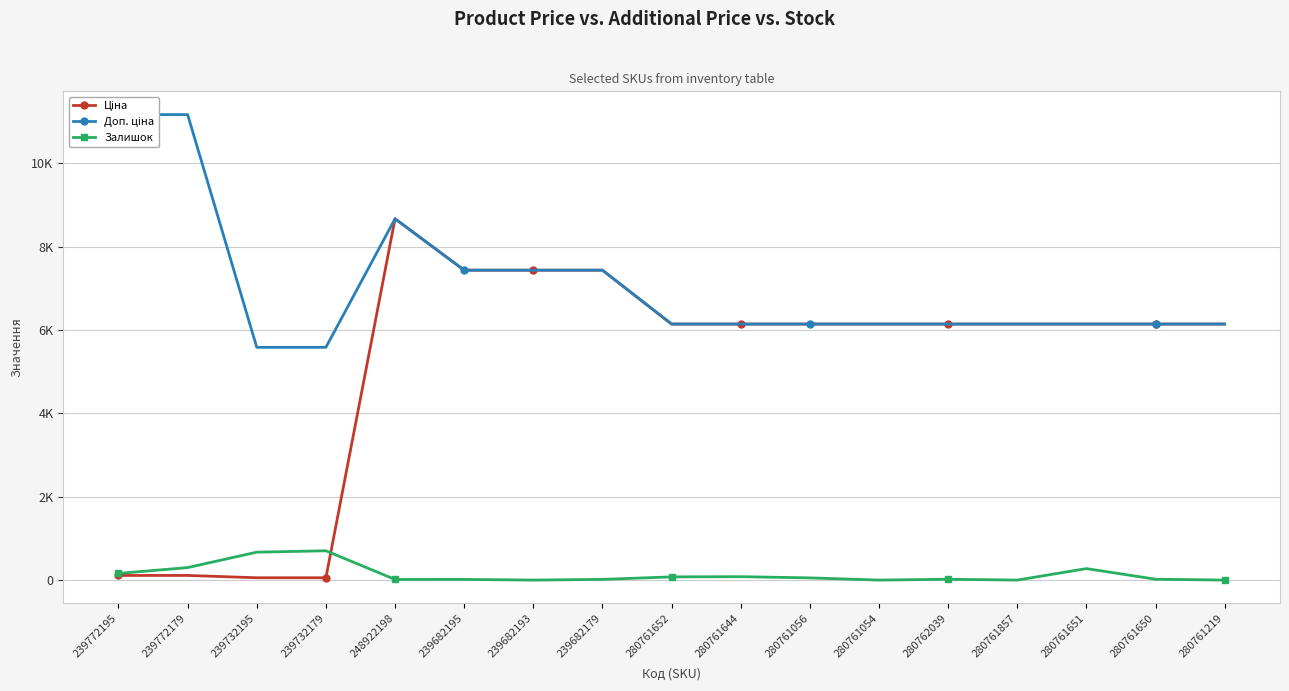

Read the Доп. ціна value at 280762039.

6143.2